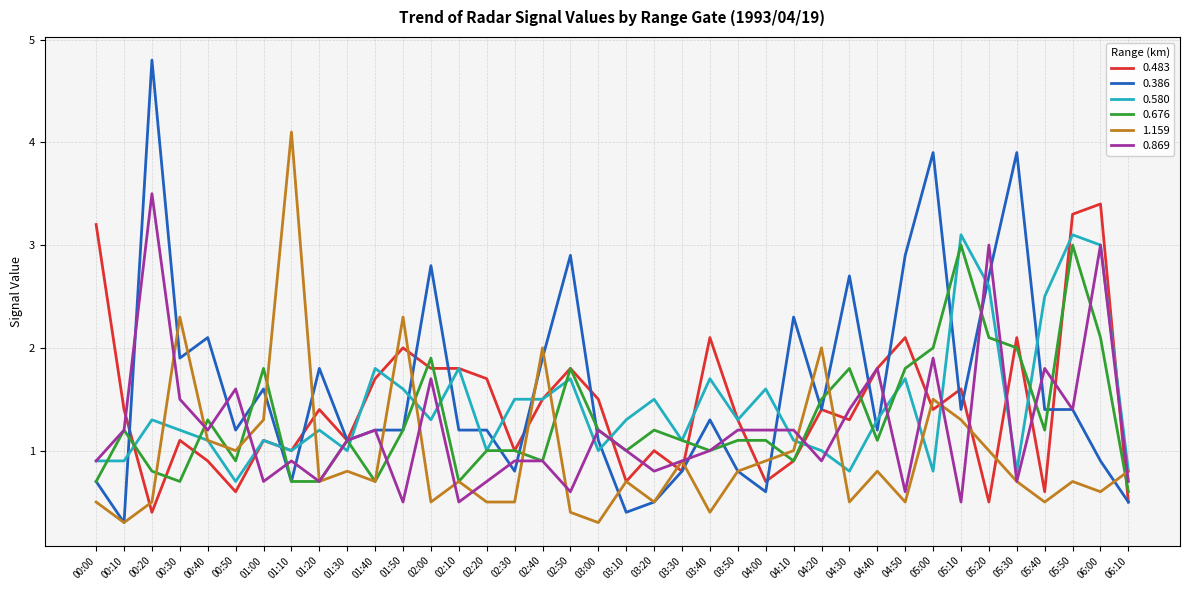

Is it true that 0.386 equals 4.6 at 04:50?

False